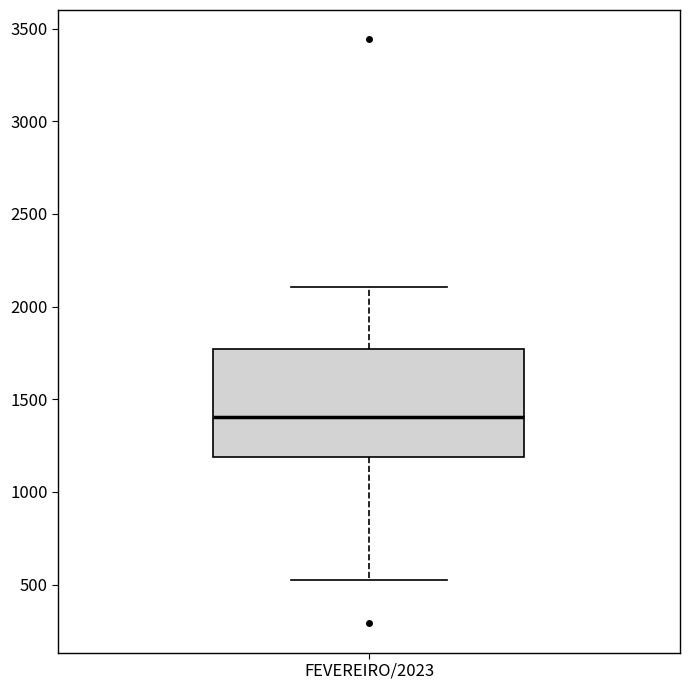

Transcribe this box plot: give where the median line is, the range the box spans, and where the two whiskers end, as read against the y-axis. The values are not printed on the chart, so give them approximately, as read against the axis.

median 1400, box 1200 to 1750, whiskers 550 to 2100